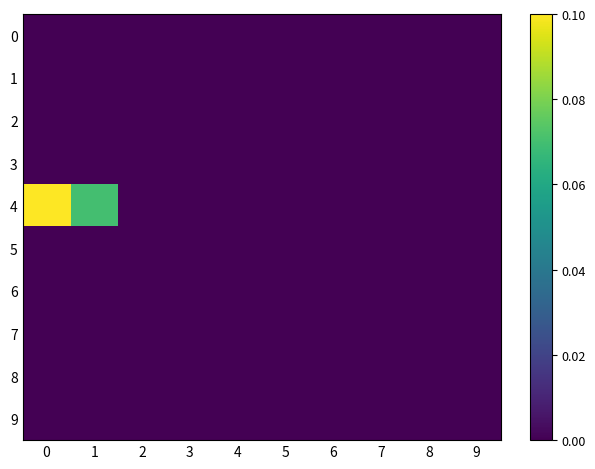

Reading left to right, transcribe all the data shown in this chart.

0: 0=0.0	1=0.0	2=0.0	3=0.0	4=0.0	5=0.0	6=0.0	7=0.0	8=0.0	9=0.0
1: 0=0.0	1=0.0	2=0.0	3=0.0	4=0.0	5=0.0	6=0.0	7=0.0	8=0.0	9=0.0
2: 0=0.0	1=0.0	2=0.0	3=0.0	4=0.0	5=0.0	6=0.0	7=0.0	8=0.0	9=0.0
3: 0=0.0	1=0.0	2=0.0	3=0.0	4=0.0	5=0.0	6=0.0	7=0.0	8=0.0	9=0.0
4: 0=0.1	1=0.1	2=0.0	3=0.0	4=0.0	5=0.0	6=0.0	7=0.0	8=0.0	9=0.0
5: 0=0.0	1=0.0	2=0.0	3=0.0	4=0.0	5=0.0	6=0.0	7=0.0	8=0.0	9=0.0
6: 0=0.0	1=0.0	2=0.0	3=0.0	4=0.0	5=0.0	6=0.0	7=0.0	8=0.0	9=0.0
7: 0=0.0	1=0.0	2=0.0	3=0.0	4=0.0	5=0.0	6=0.0	7=0.0	8=0.0	9=0.0
8: 0=0.0	1=0.0	2=0.0	3=0.0	4=0.0	5=0.0	6=0.0	7=0.0	8=0.0	9=0.0
9: 0=0.0	1=0.0	2=0.0	3=0.0	4=0.0	5=0.0	6=0.0	7=0.0	8=0.0	9=0.0